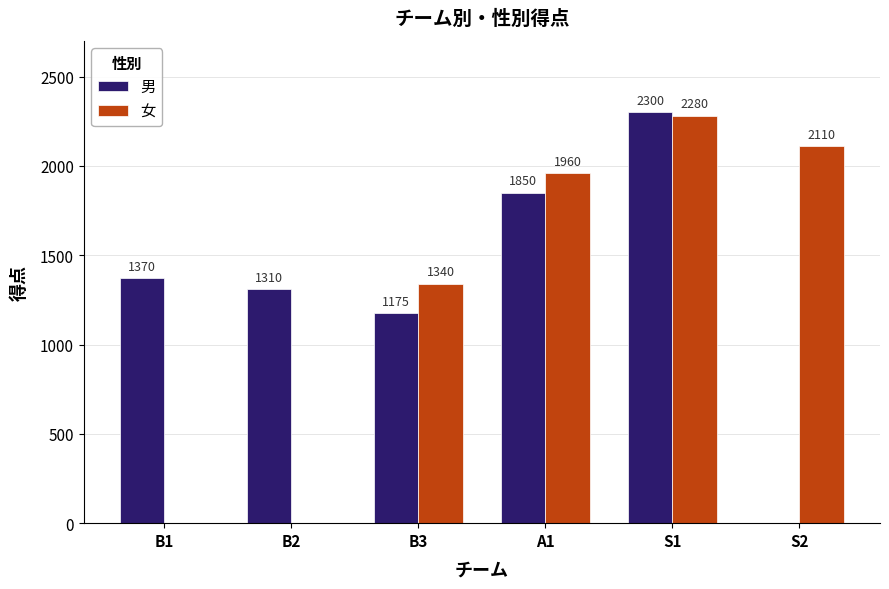

What is the maximum value for 女?

2280